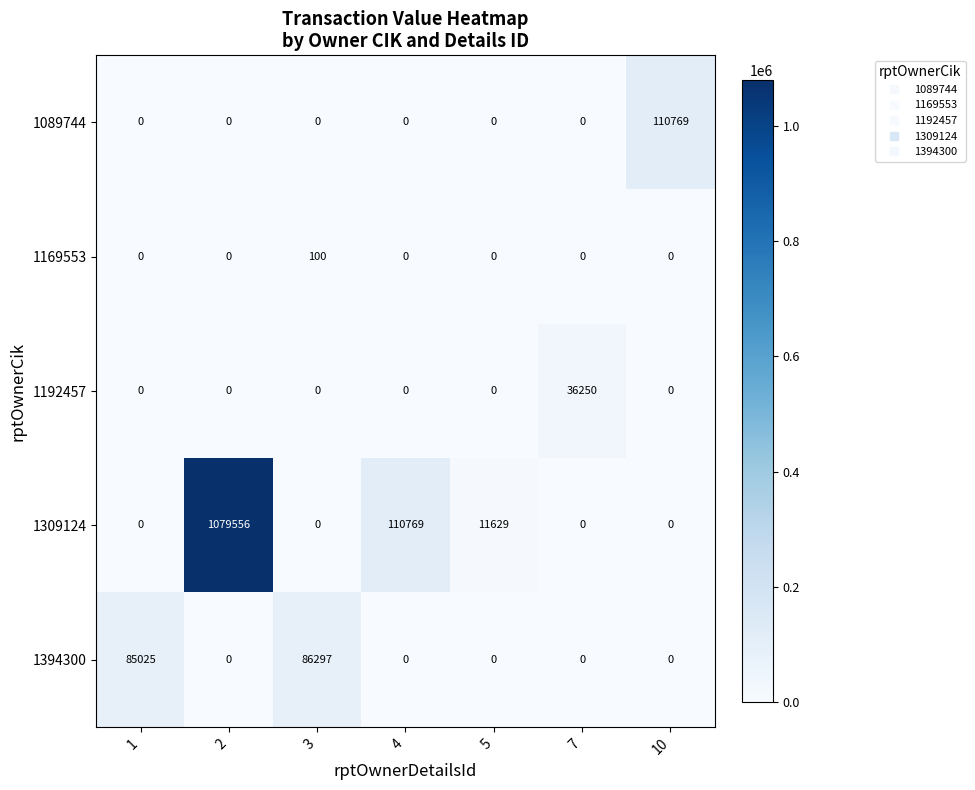

How many data points in 1192457 are above 0?

1